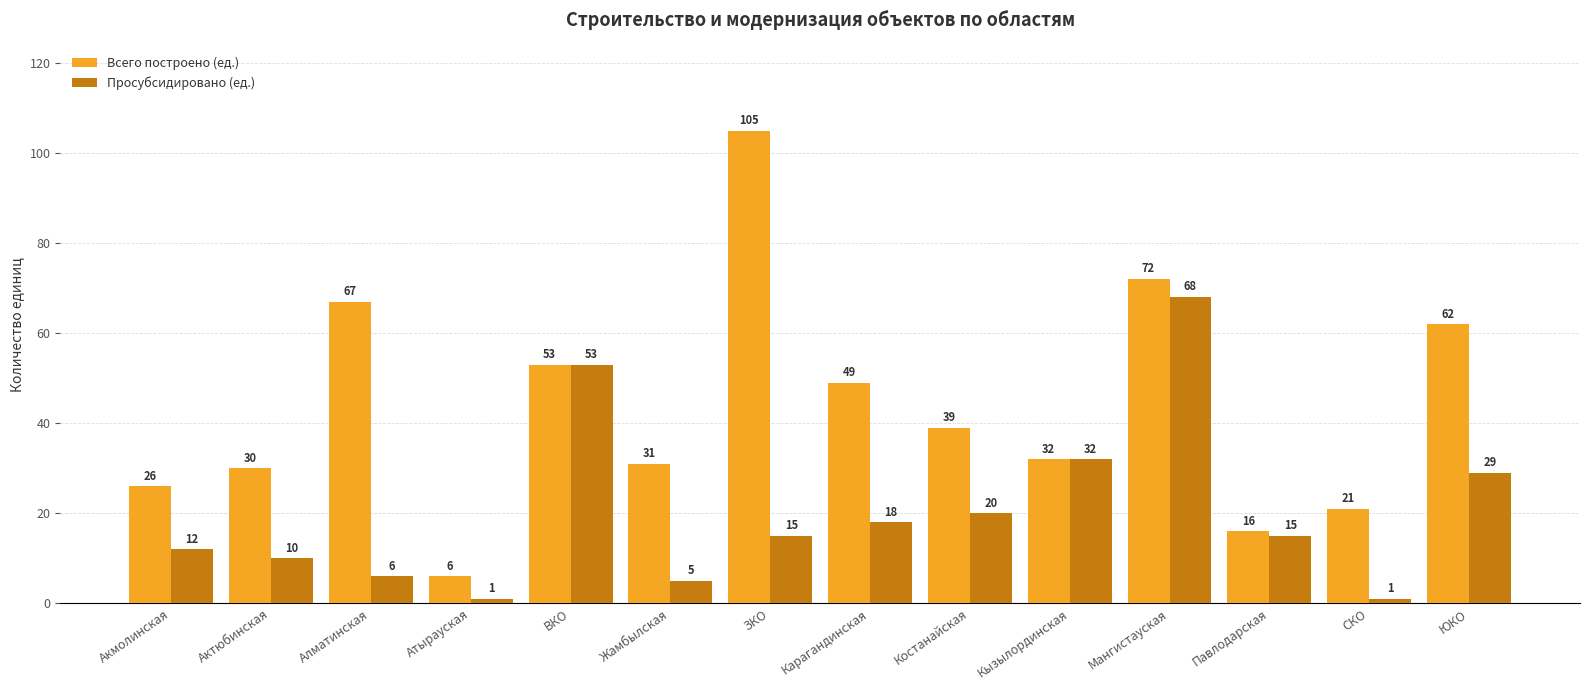

The Всего построено (ед.) series shows 62 at ЮКО. True or false?

True